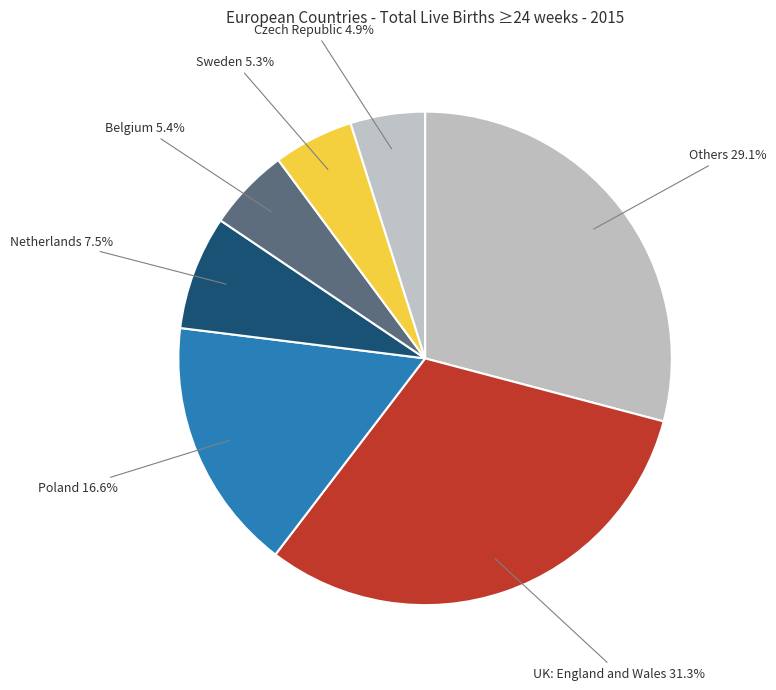

Count the number of slices in the pie.

7